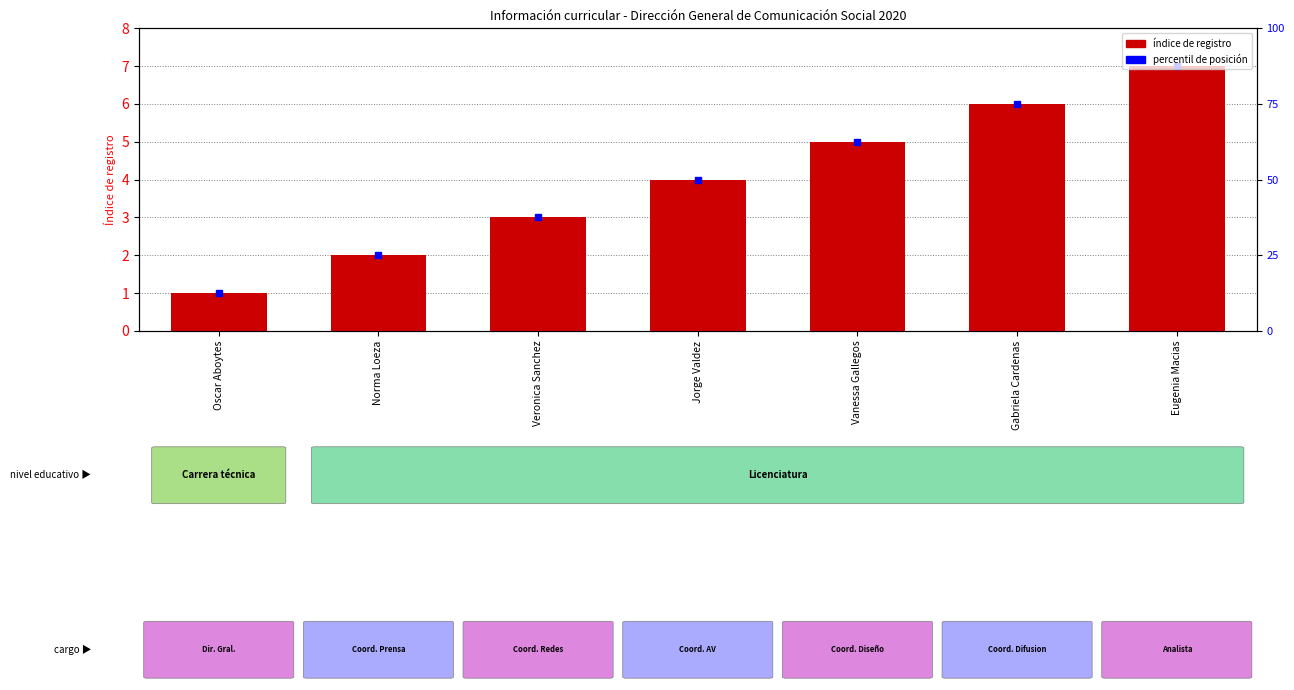

What is the difference between the values at Veronica Sanchez and Oscar Aboytes?

2